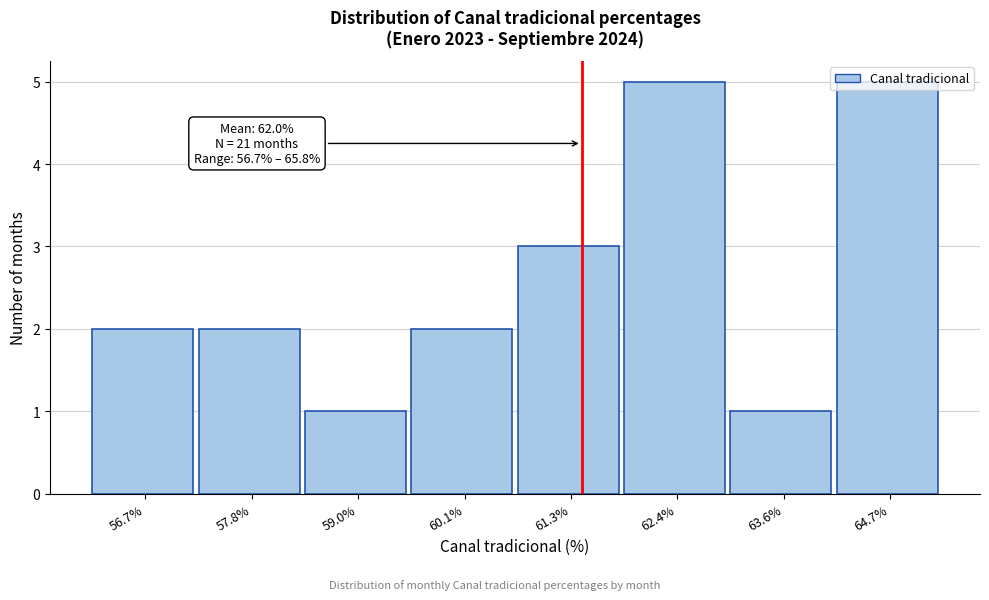

Is it true that the value at 60.1% is 1?

False